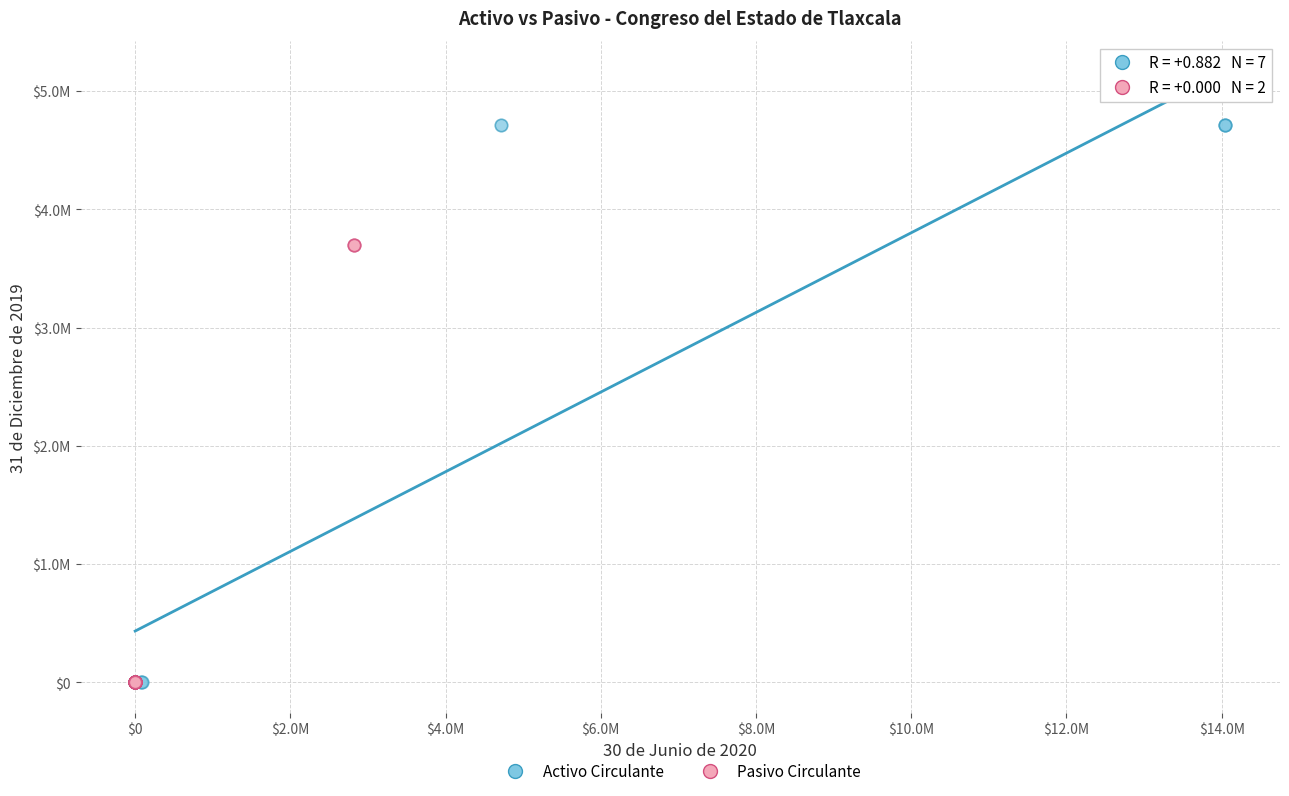

Which series reaches the maximum Y coordinate?

Activo Circulante